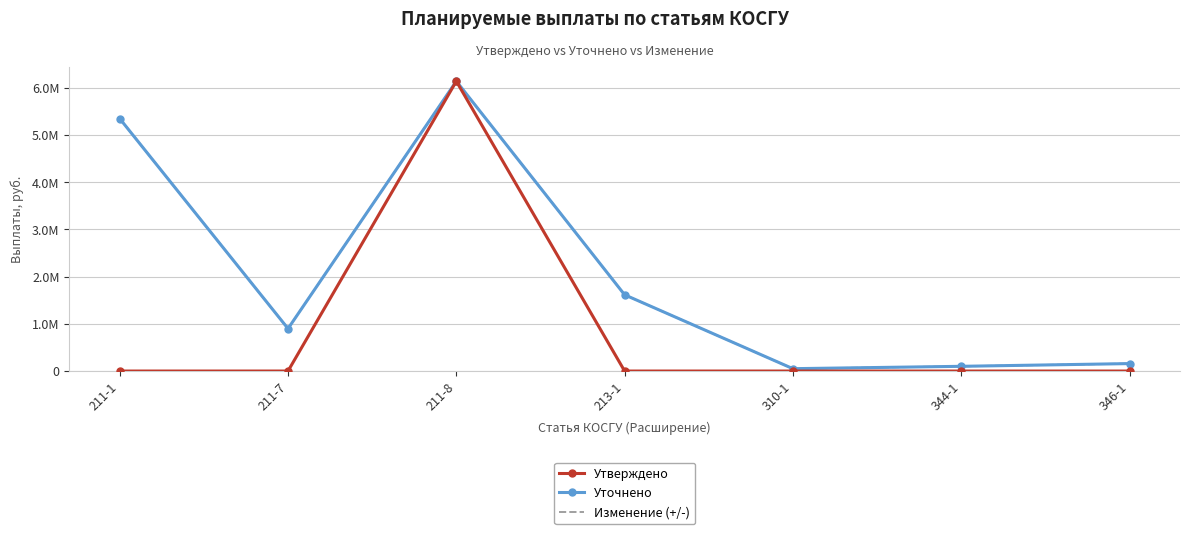

What is the label of the 6th point from the right?

211-7